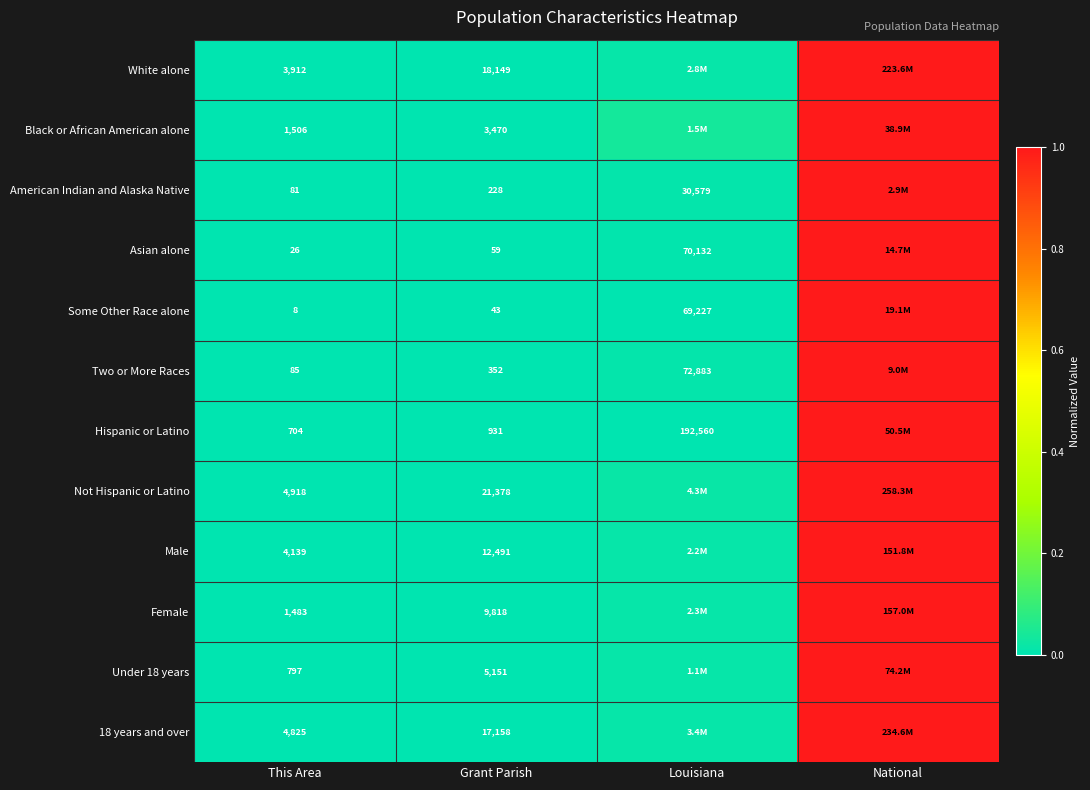

Is the value of Some Other Race alone at This Area greater than the value of Black or African American alone at This Area?

No